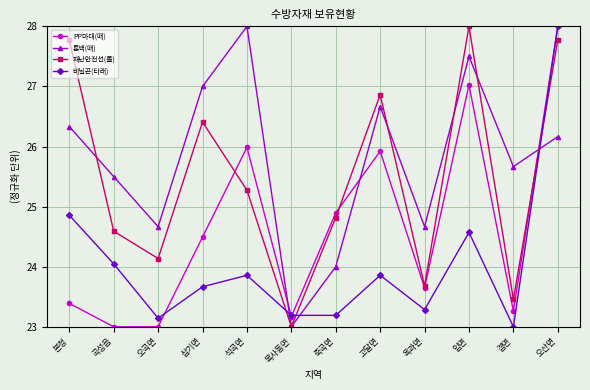

Between which two adjacent categories do PP마대(매) and 톤백(매) first intersect?

석곡면 and 목사동면